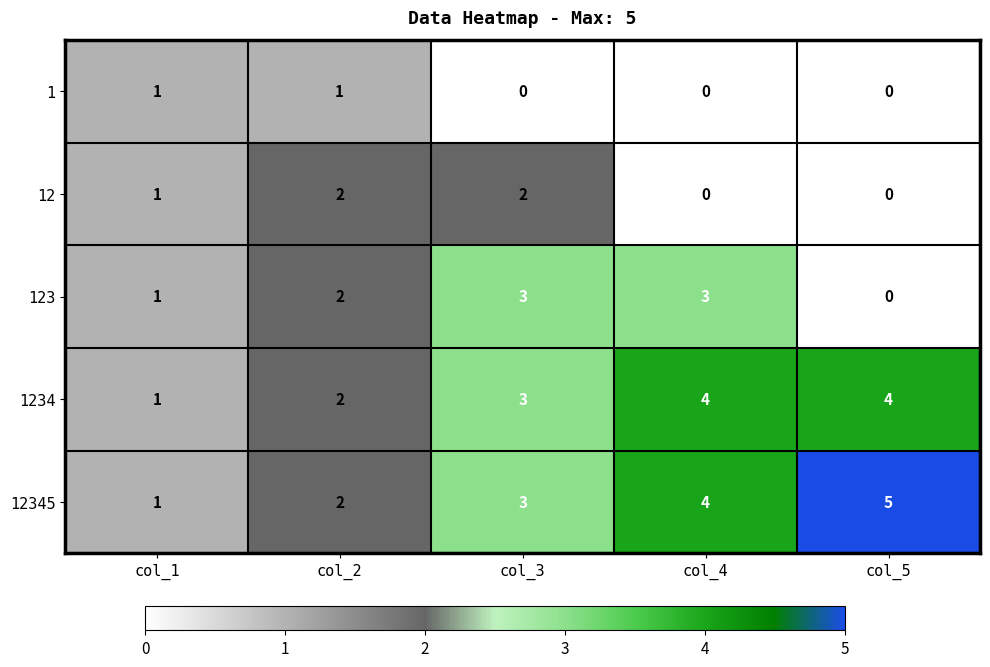

Is it true that 12345 equals 4 at col_3?

False